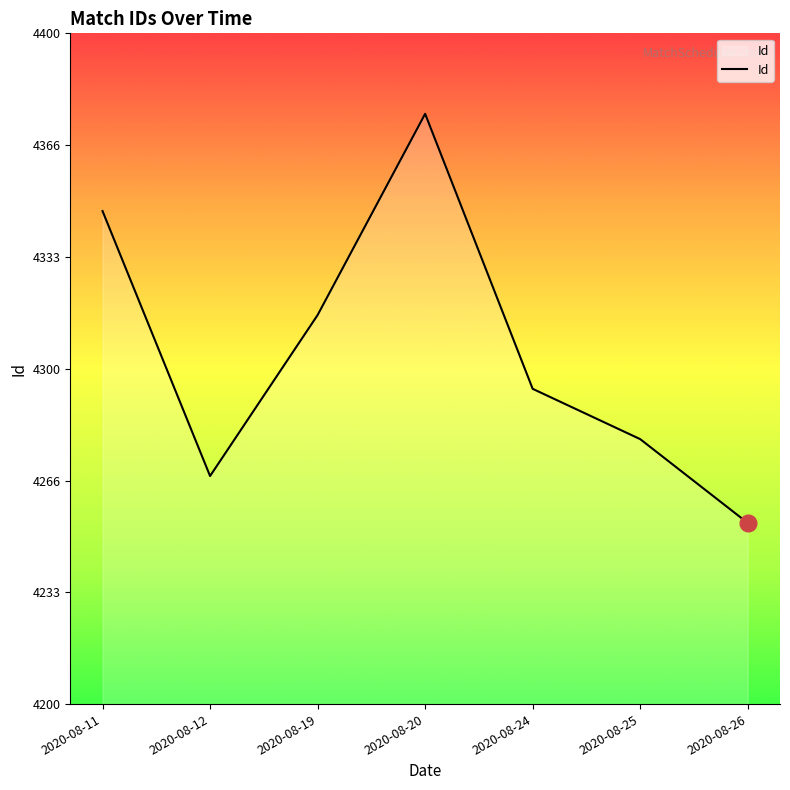

Approximately how many times larger is the value at 2020-08-24 compared to 2020-08-26?

1.0